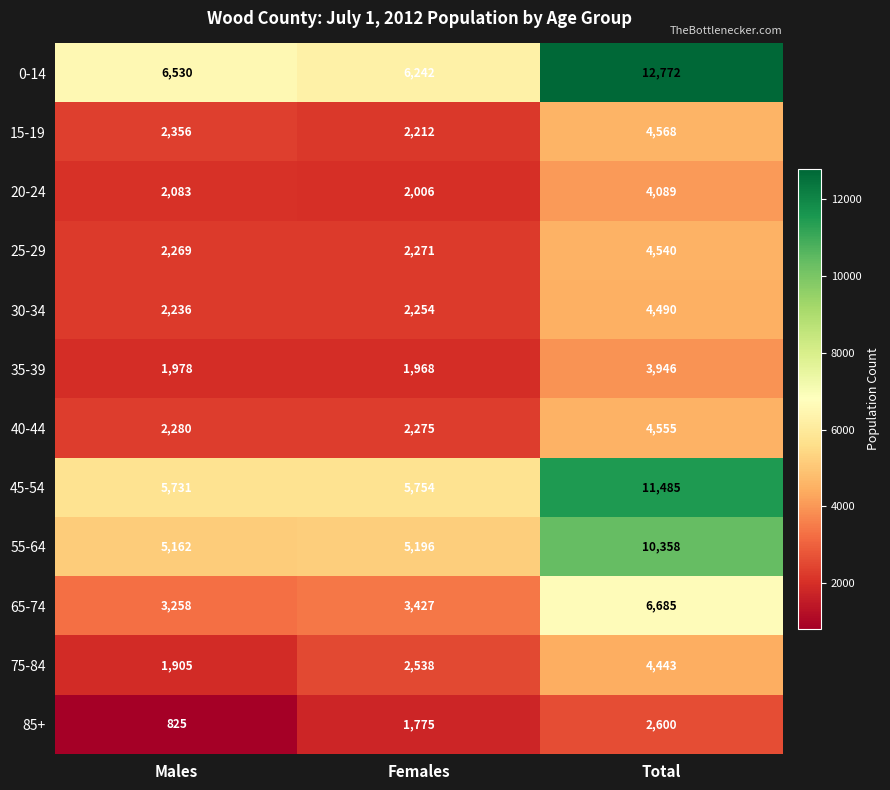

At Total, list the series in order from largest to smallest.

0-14, 45-54, 55-64, 65-74, 15-19, 40-44, 25-29, 30-34, 75-84, 20-24, 35-39, 85+